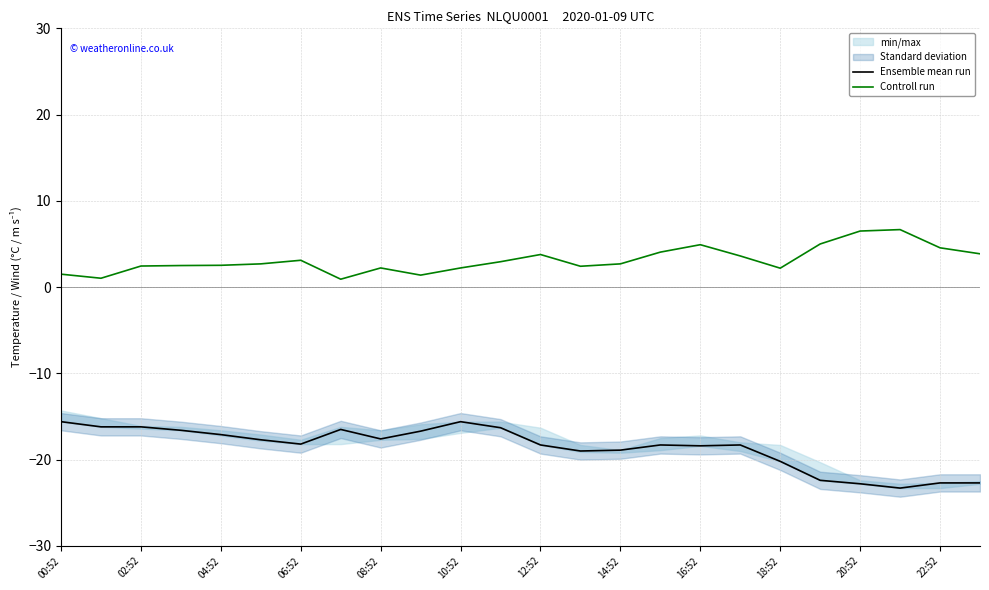

In Controll run, how many points are higher than both neighbors (excluding endpoints)?

5